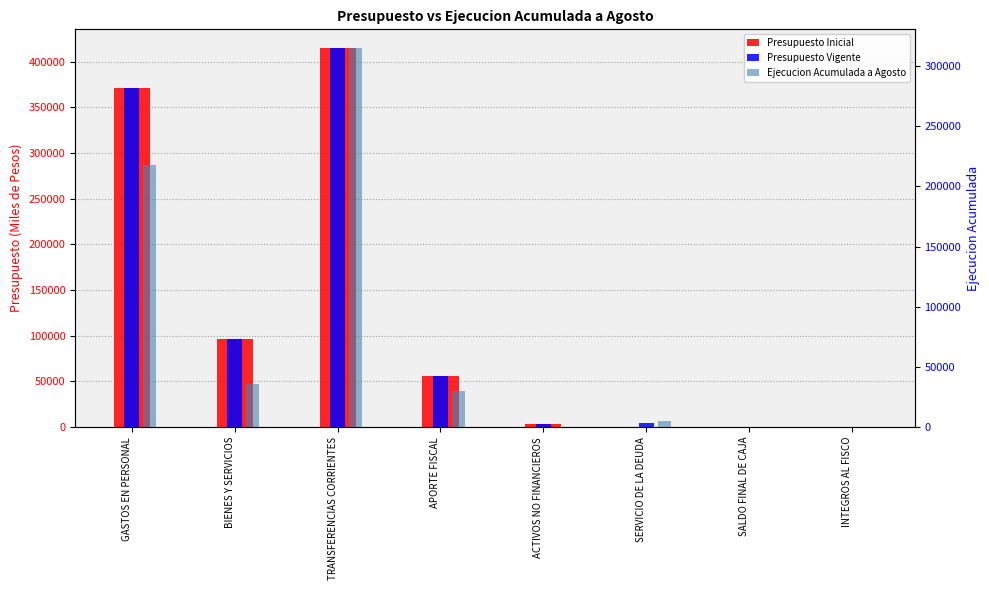

The value of Presupuesto Vigente at SALDO FINAL DE CAJA is 10. True or false?

True